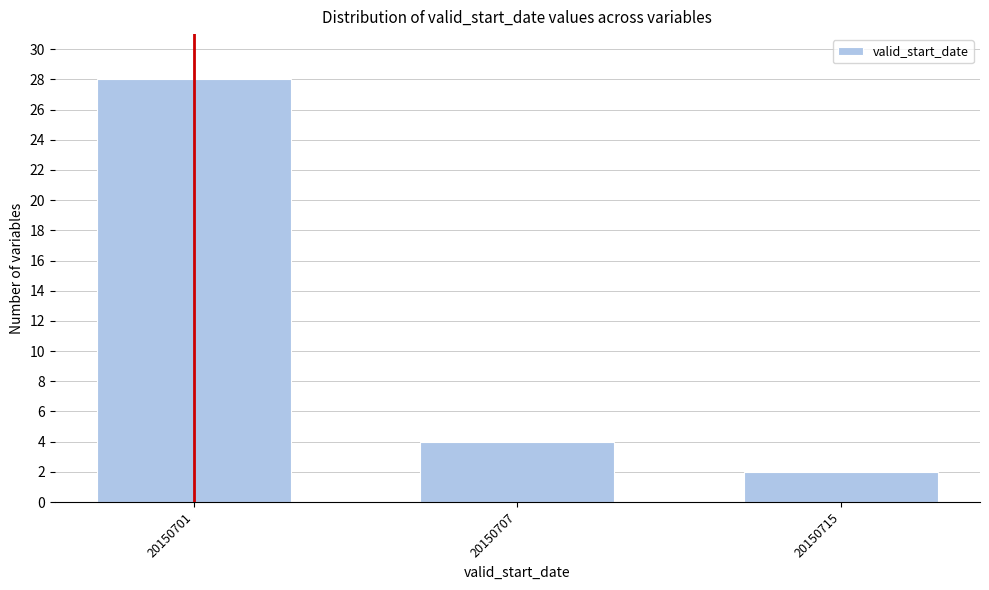

Reading left to right, what are all the values shown in this chart?

20150701=28	20150707=4	20150715=2